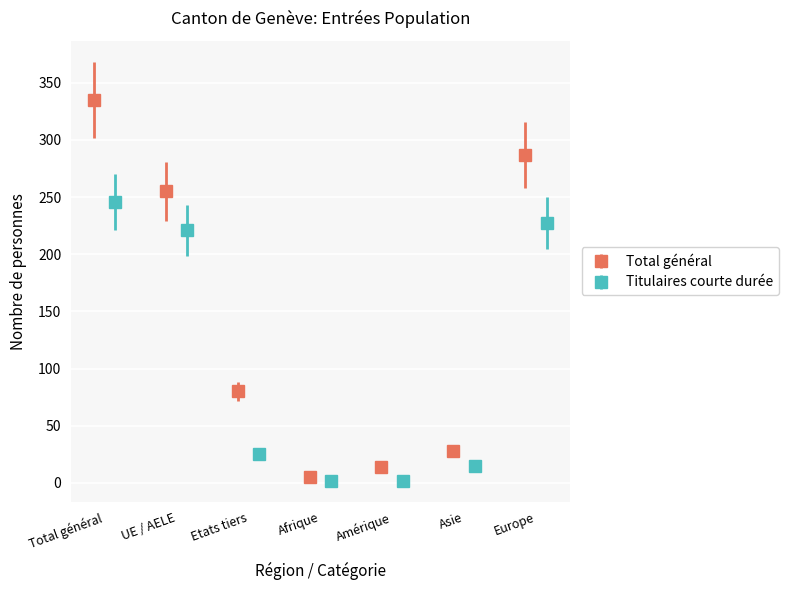

In Total général, how many points are lower than both neighbors (excluding endpoints)?

1